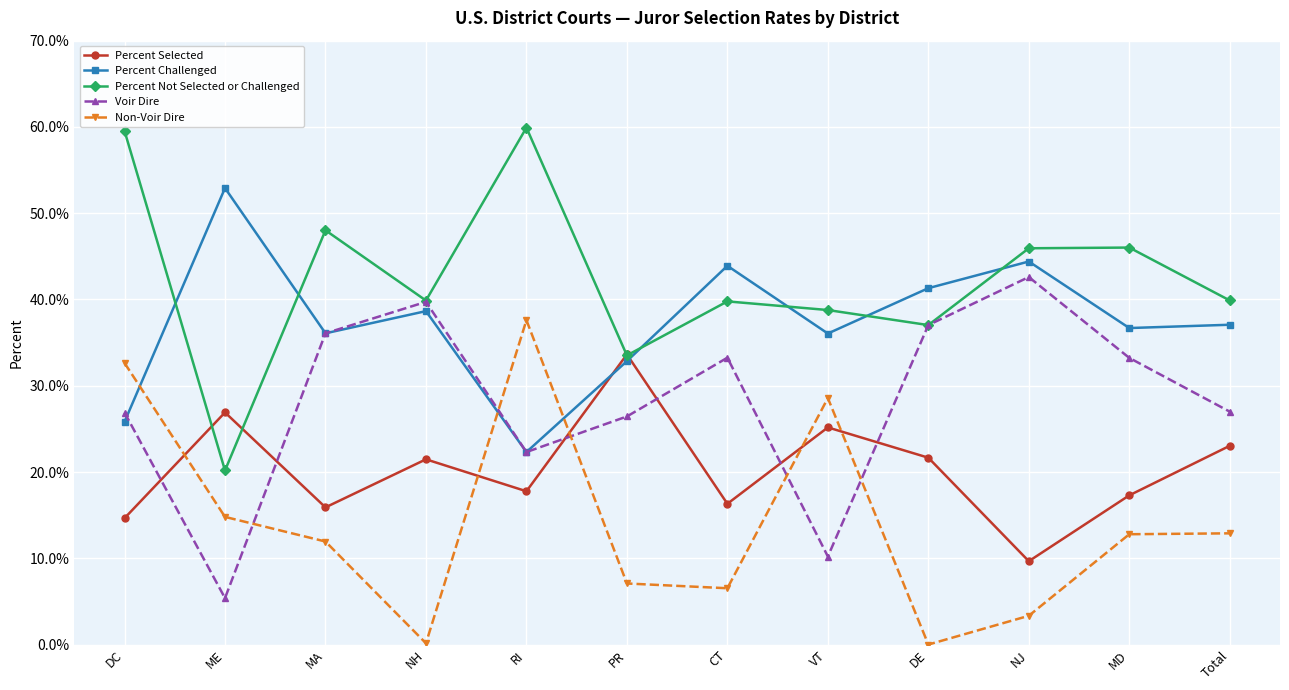

List the series in order of their peak value, highest first.

Percent Not Selected or Challenged, Percent Challenged, Voir Dire, Non-Voir Dire, Percent Selected